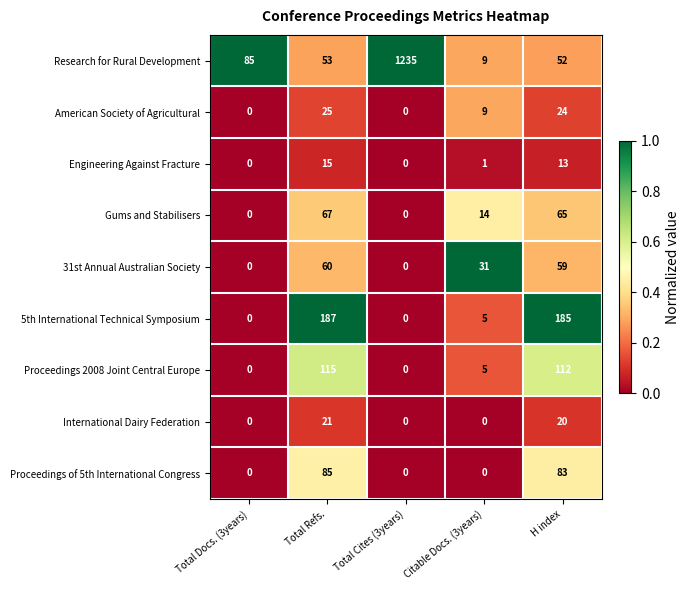

What is the difference between the maximum and second lowest values in the 31st Annual Australian Society series?

60